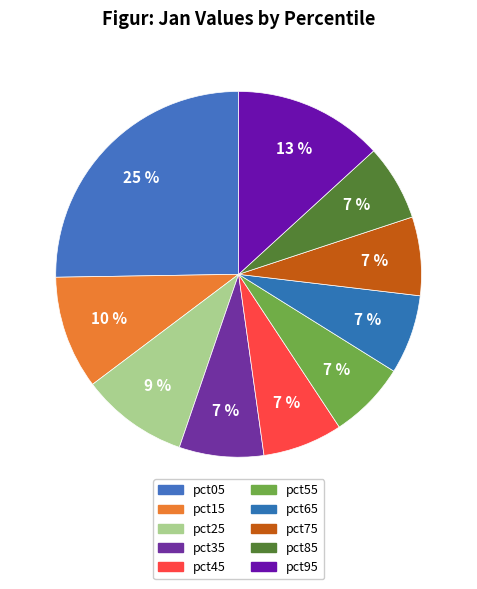

Which slice is the smallest?

pct85